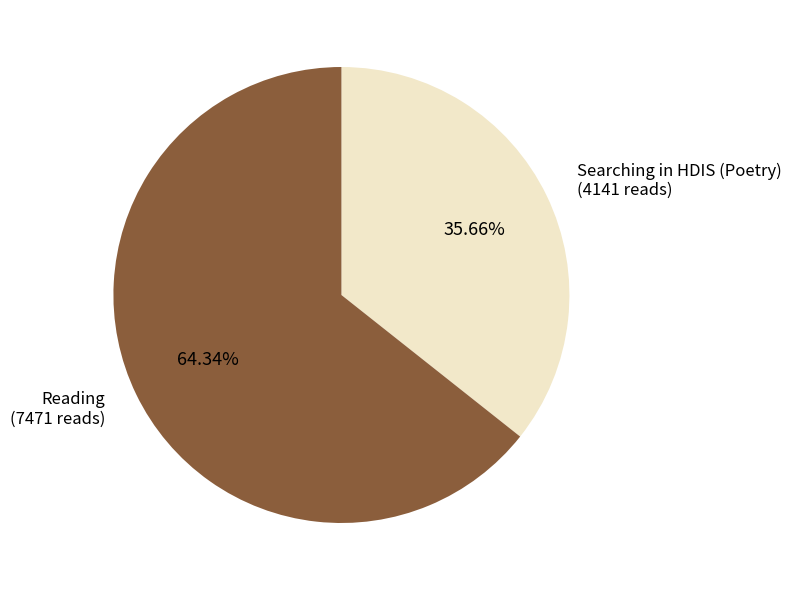

Does any single category account for the majority?

Yes